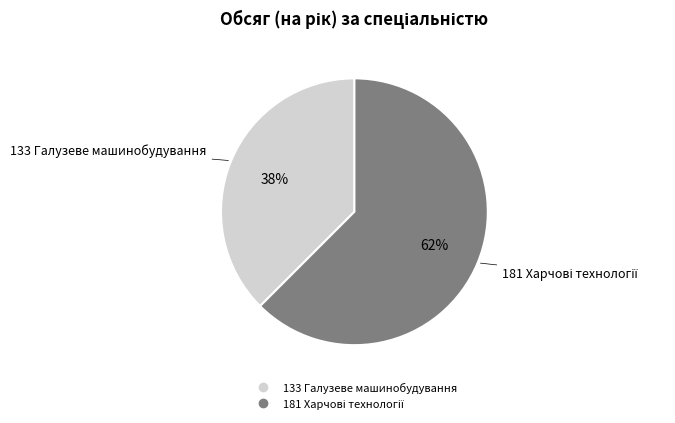

To the nearest percent, what is the average slice percentage?

50%